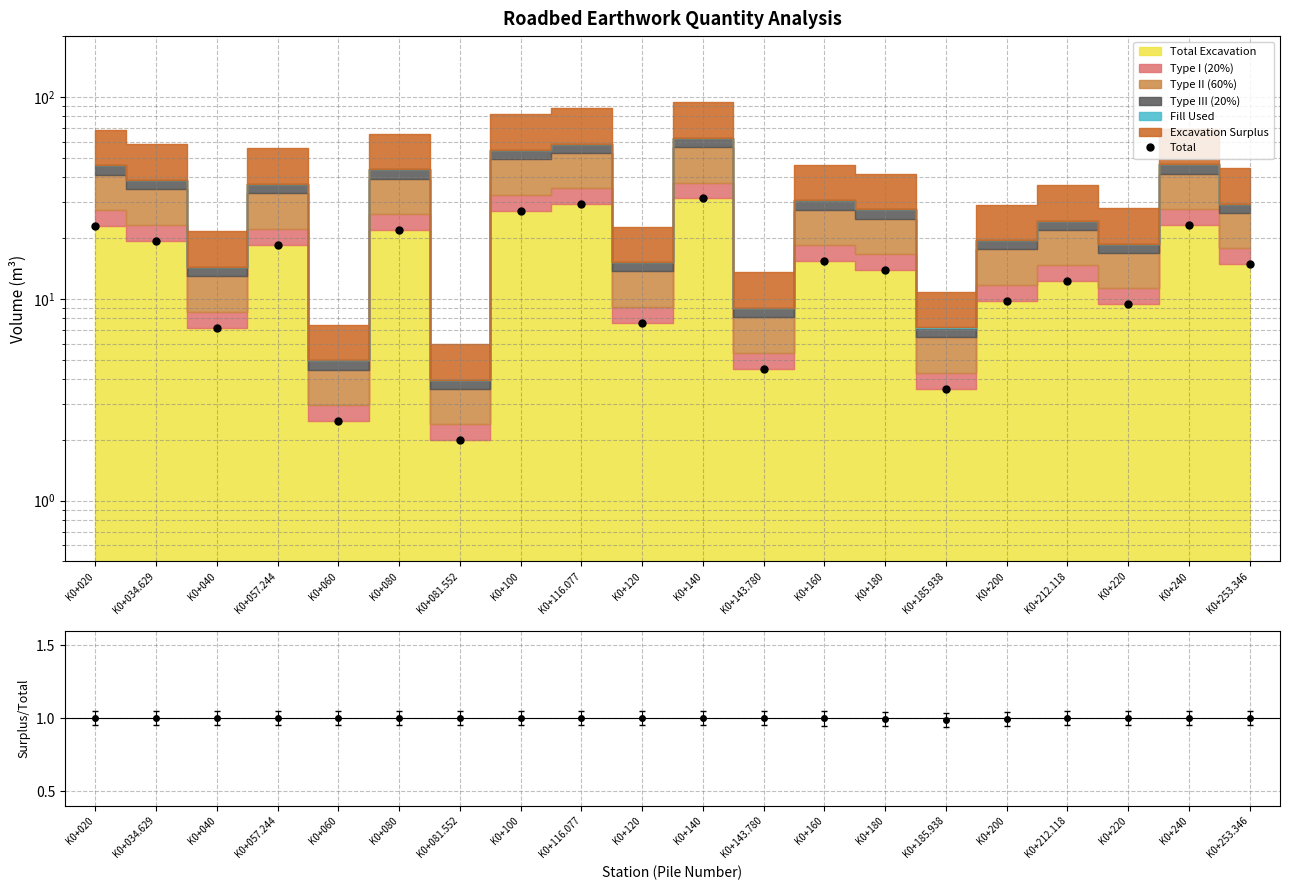

Rank the categories by value from highest to lowest.

K0+140, K0+116.077, K0+100, K0+240, K0+020, K0+080, K0+034.629, K0+057.244, K0+160, K0+253.346, K0+180, K0+212.118, K0+200, K0+220, K0+120, K0+040, K0+143.780, K0+185.938, K0+060, K0+081.552